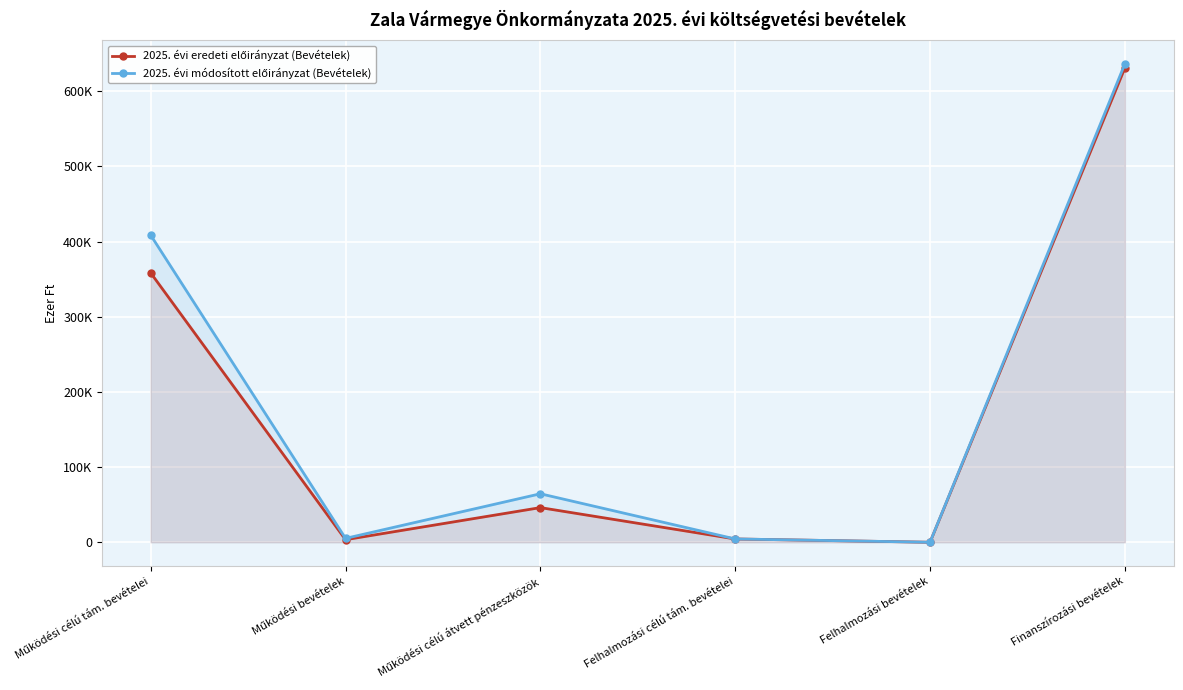

Does the chart display data point markers on the line(s)?

Yes